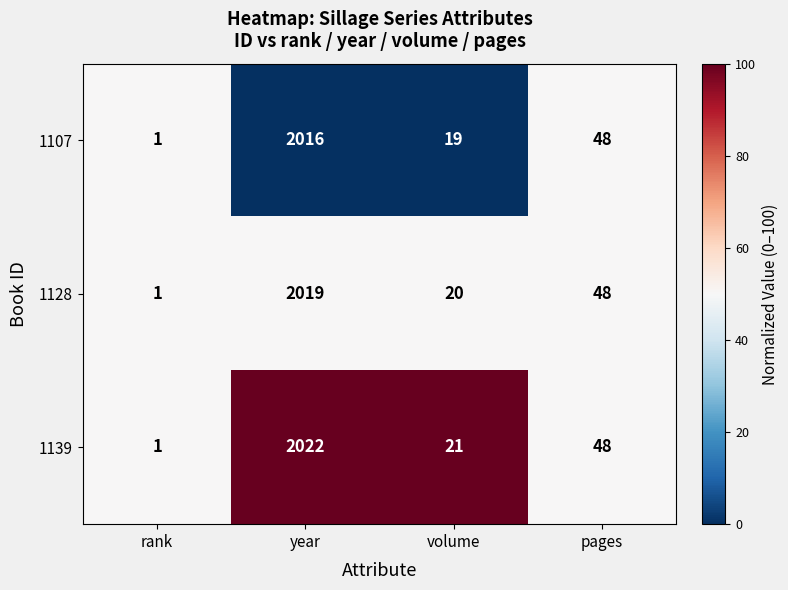

At which category does the chart reach its peak across all series?

year